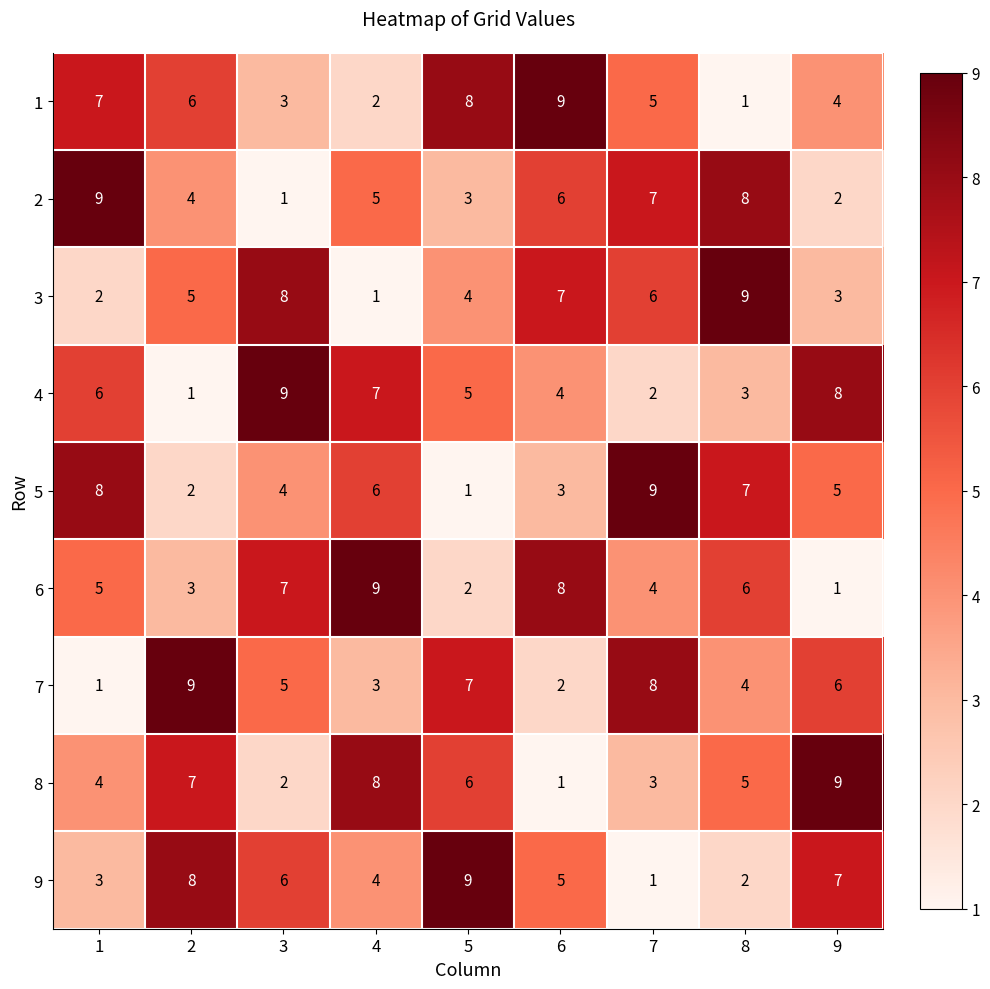

The 8 series shows 11 at 2. True or false?

False